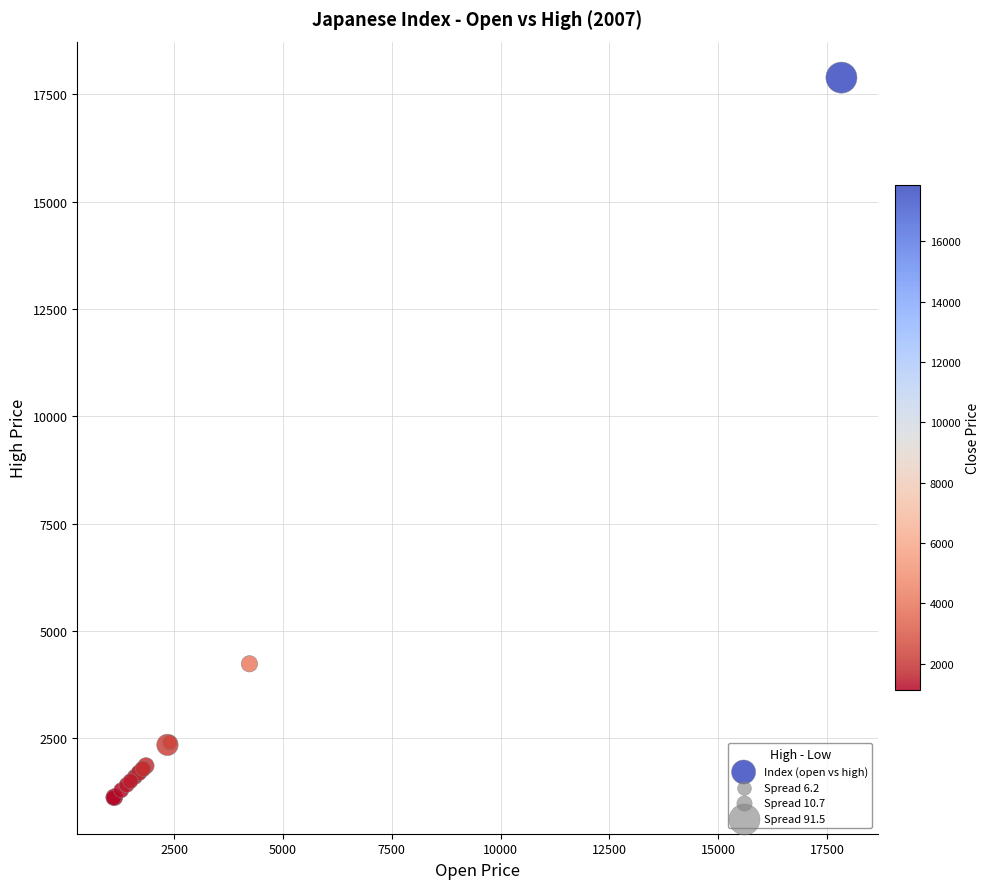

What Y value in the scatter plot is closest to 9501?

4235.4